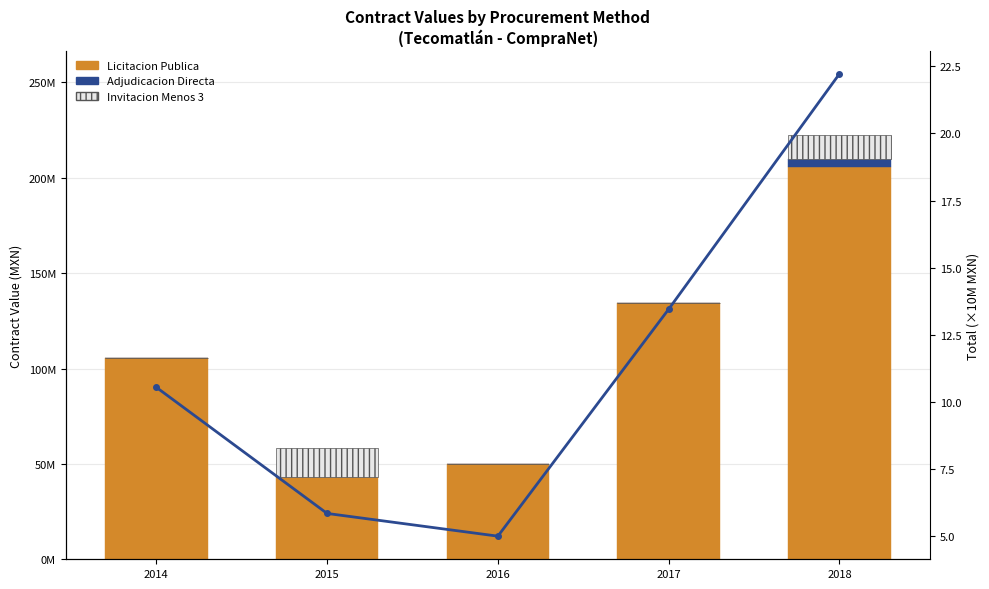

Reading left to right, extract all data points from this chart.

Licitacion Publica: 105407337.0	42897078.6	49936049.2	134511416.3	205884908.5
Adjudicacion Directa: 0.0	0.0	0.0	0.0	4213354.3
Invitacion Menos 3: 0.0	15505046.9	0.0	0.0	12099918.7
Total (右軸): 10.5	5.8	5.0	13.5	22.2